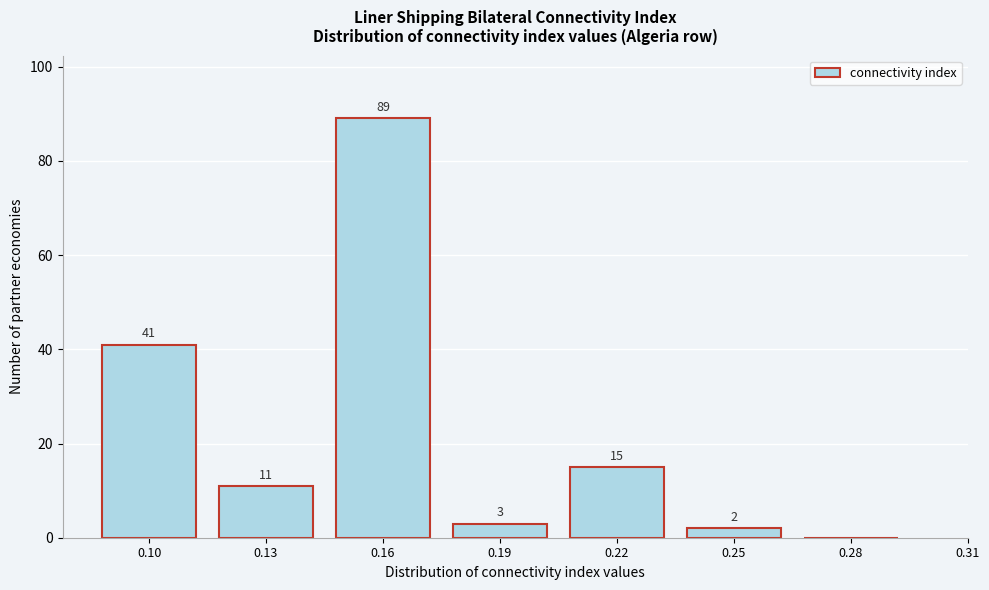

Reading left to right, extract all data points from this chart.

0.10=41	0.13=11	0.16=89	0.19=3	0.22=15	0.25=2	0.28=0